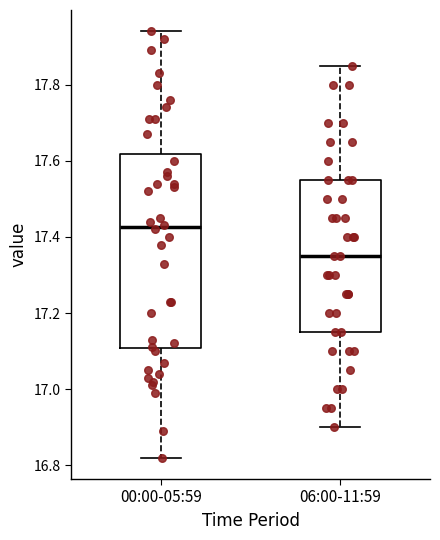

Which box is the tallest, from its lower edge to its upper edge?

00:00-05:59